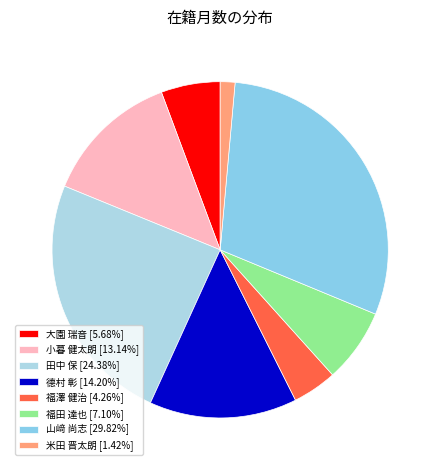

How many slices are in this pie chart?

8